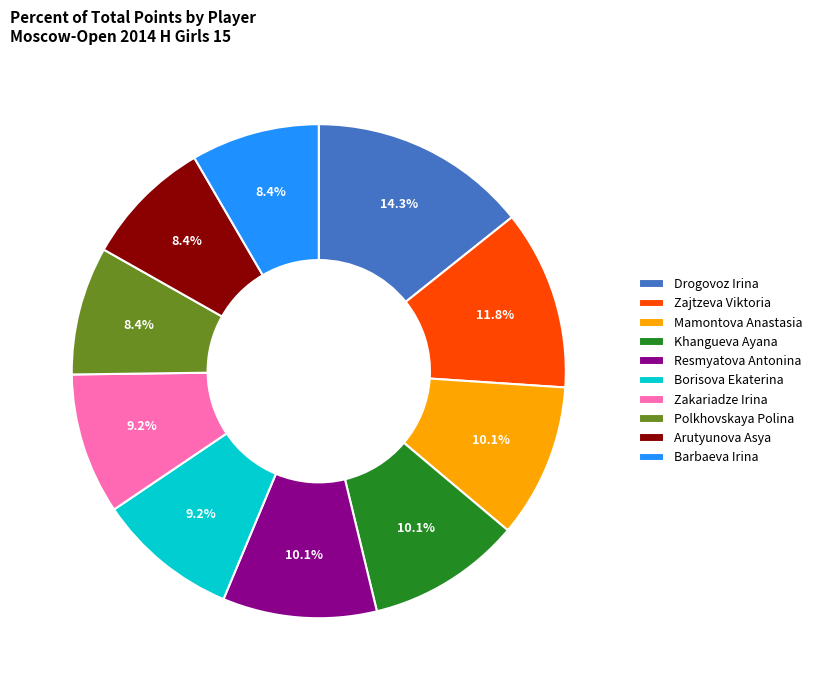

What percentage do Barbaeva Irina and Resmyatova Antonina together represent?

18.5%